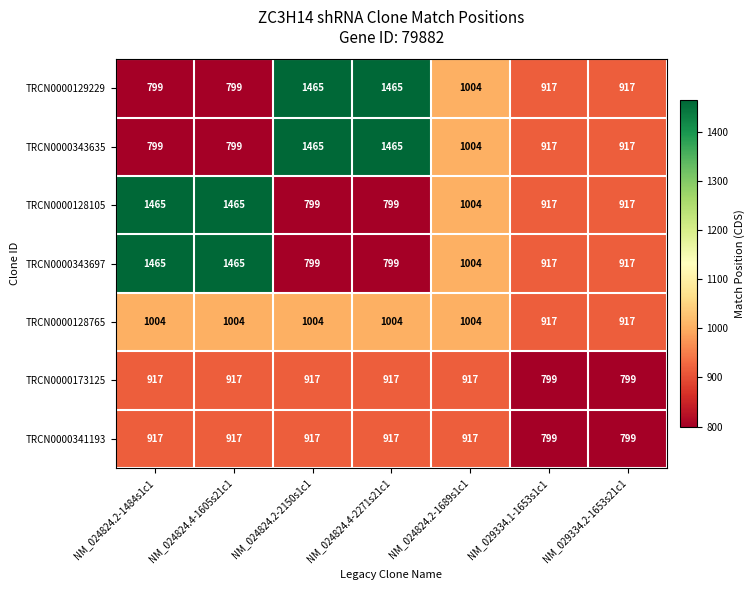

What is the spread (max minus min) of values at NM_029334.1-1653s1c1?

118